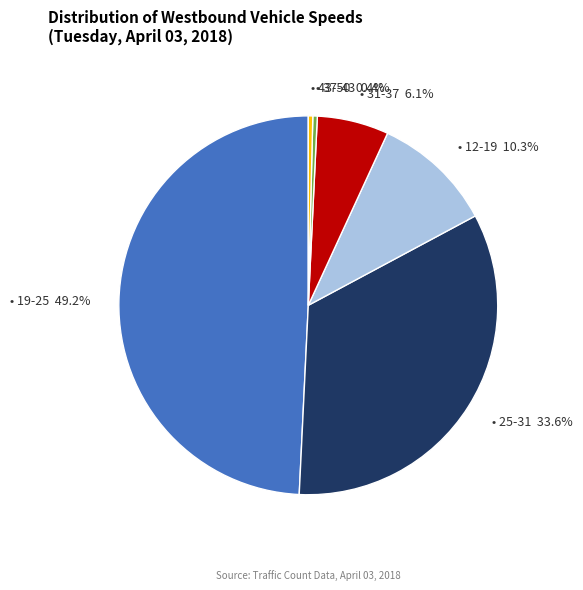

Is there a majority slice in this chart?

No